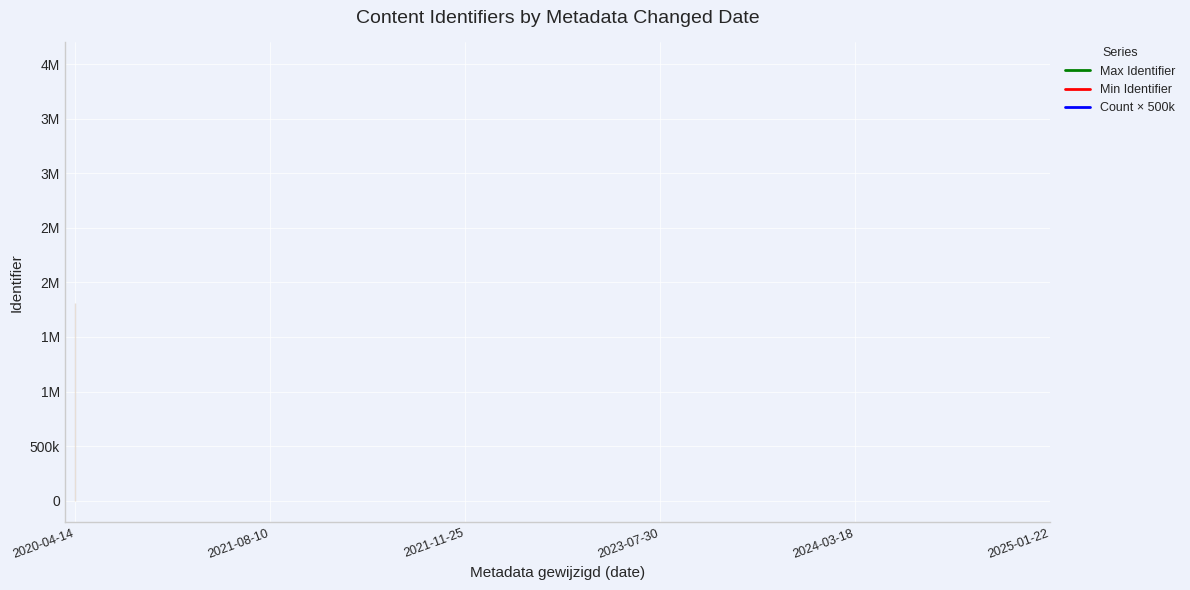

Read the Count × 500k value at 2020-04-14.

4000000.0